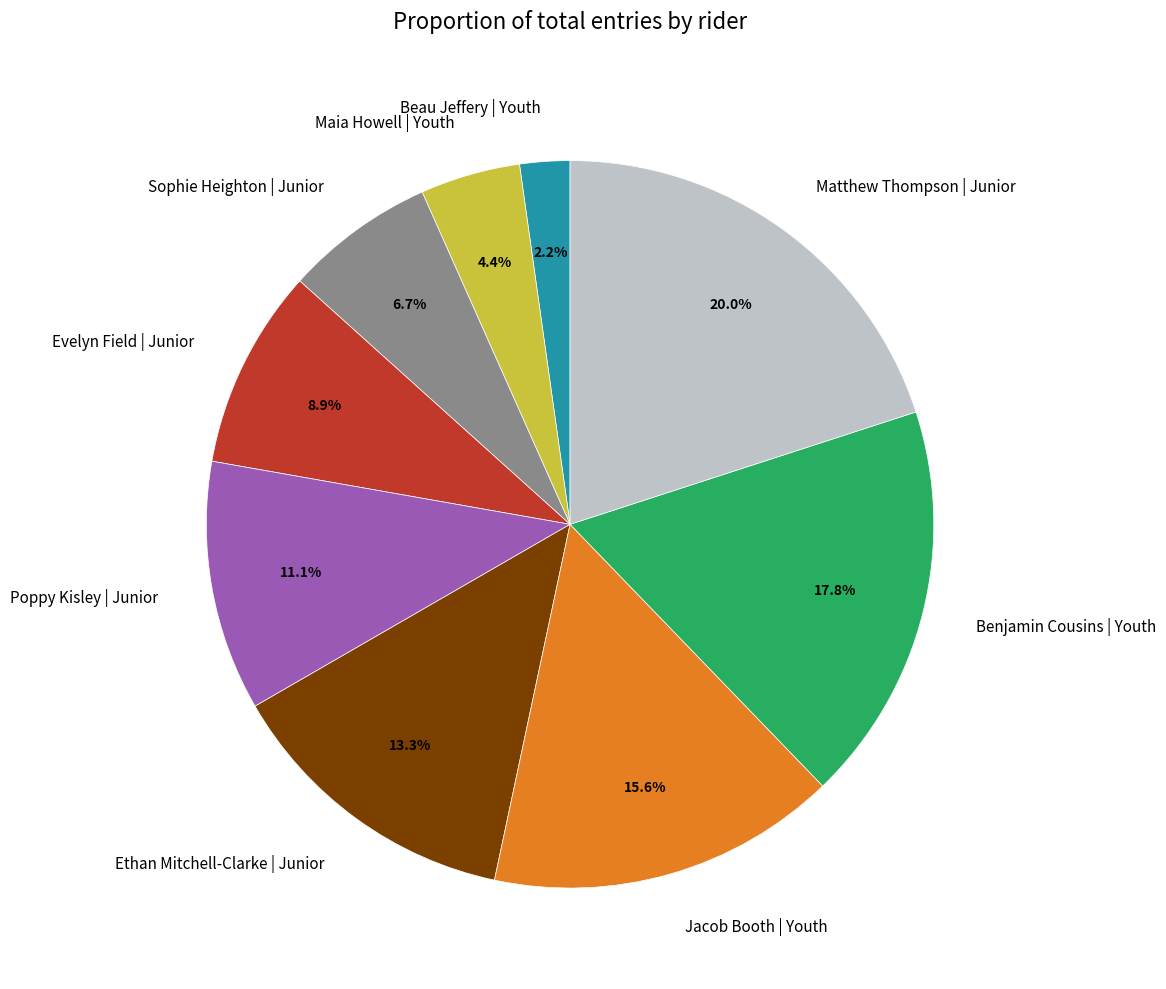

What is the total percentage of Evelyn Field | Junior and Matthew Thompson | Junior?

28.9%